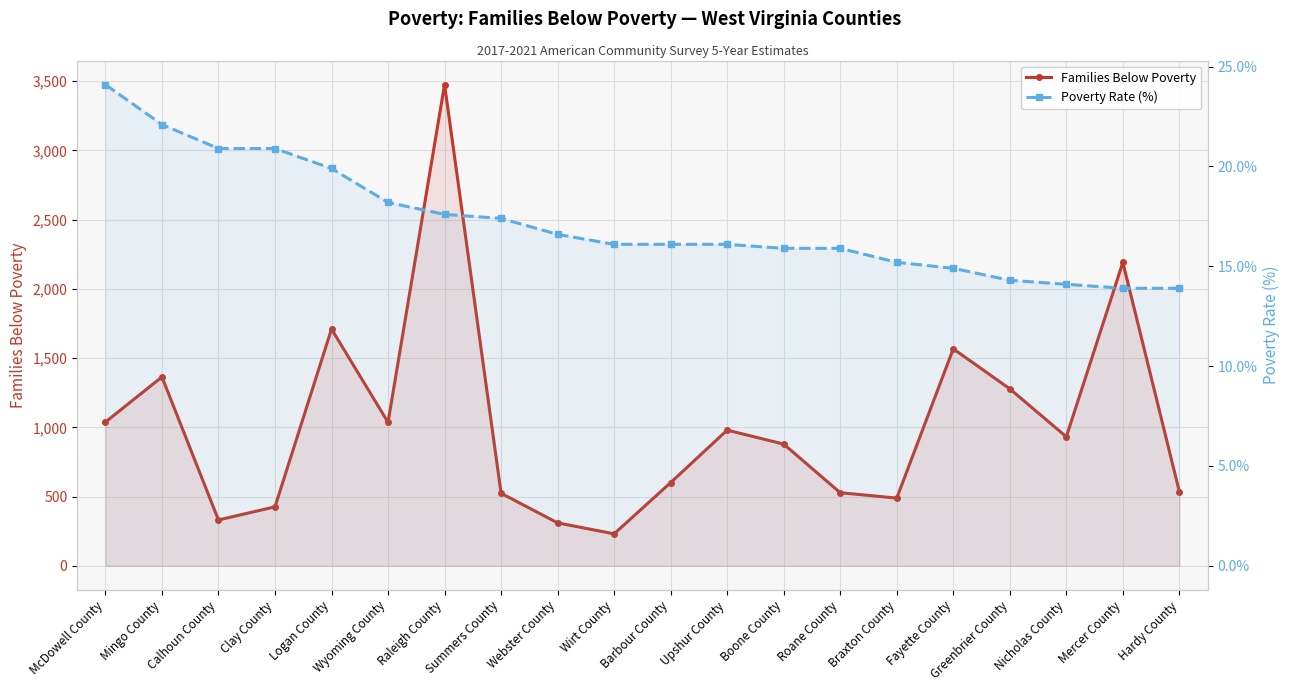

How many distinct data groups are displayed?

2